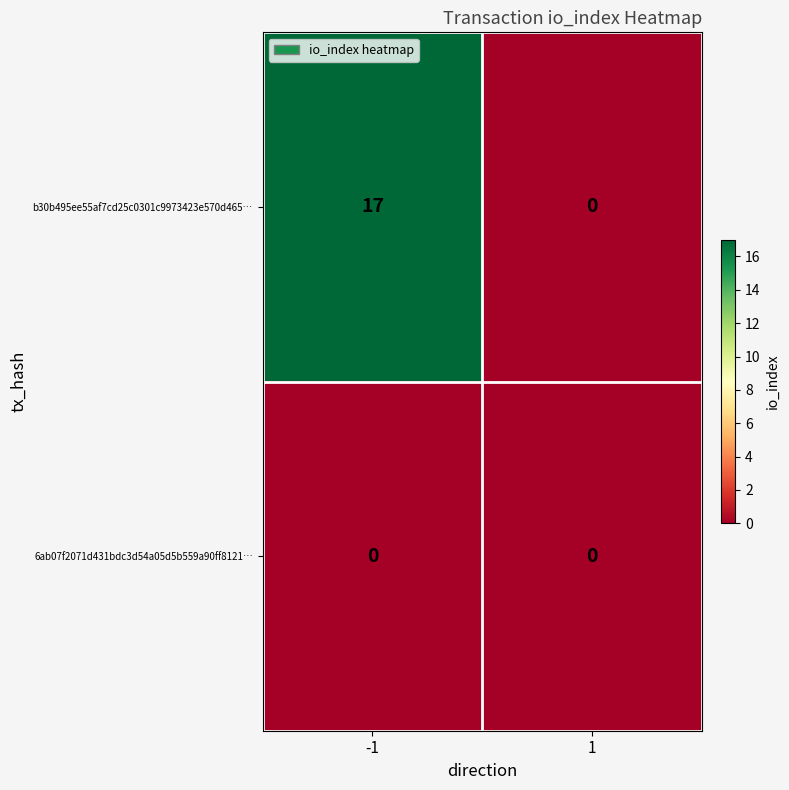

What is the difference between the maximum and minimum values in the b30b495ee55af7cd25c0301c9973423e570d465… series?

17